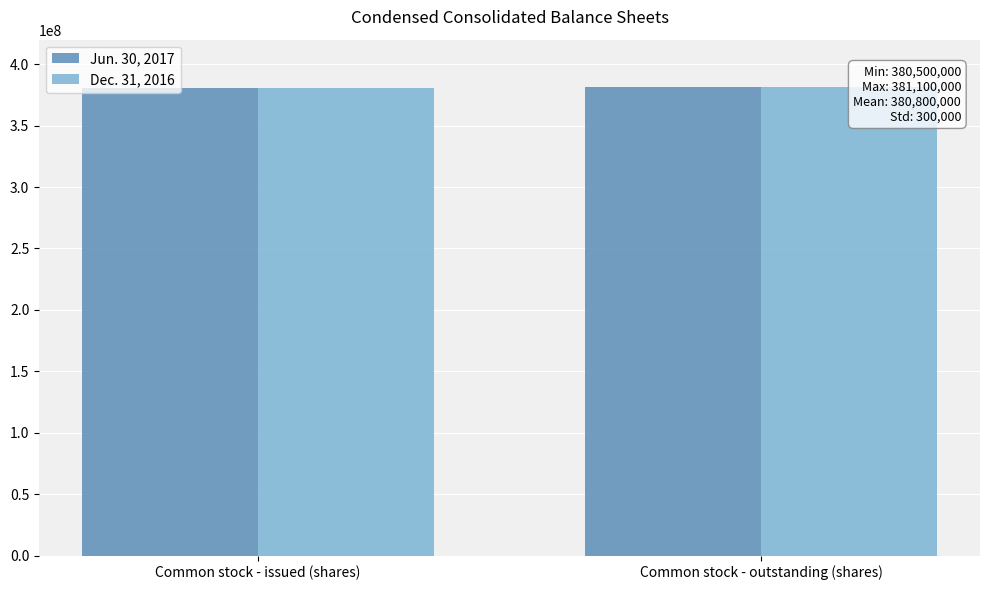

What is the total value across all series at Common stock - issued (shares)?

761000000